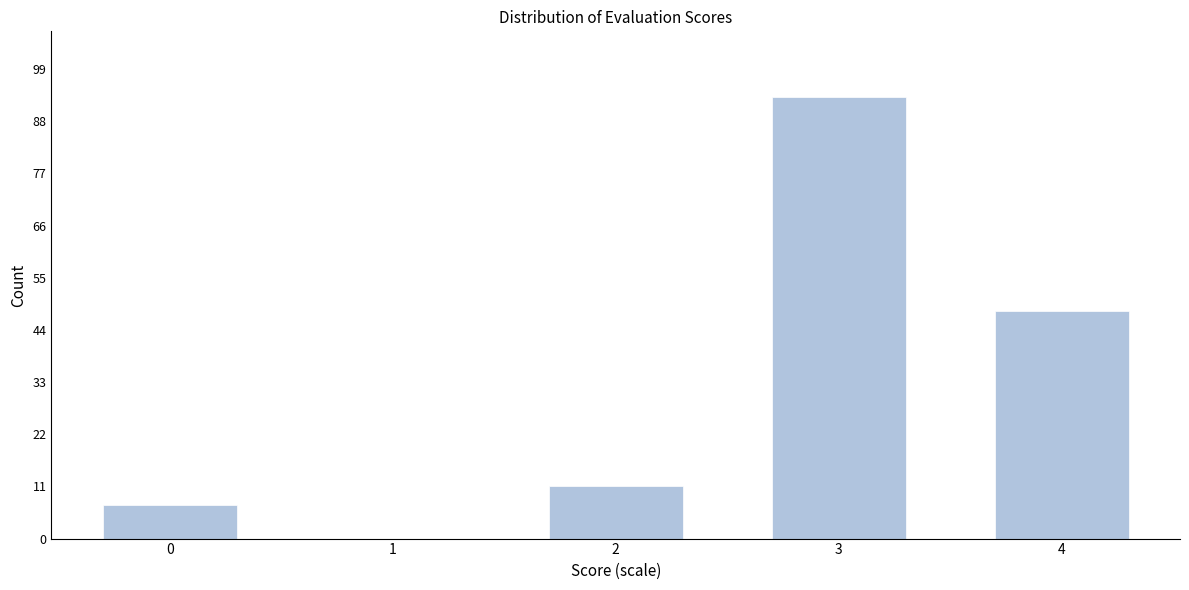

Reading left to right, what are all the values shown in this chart?

0=7	1=0	2=11	3=93	4=48